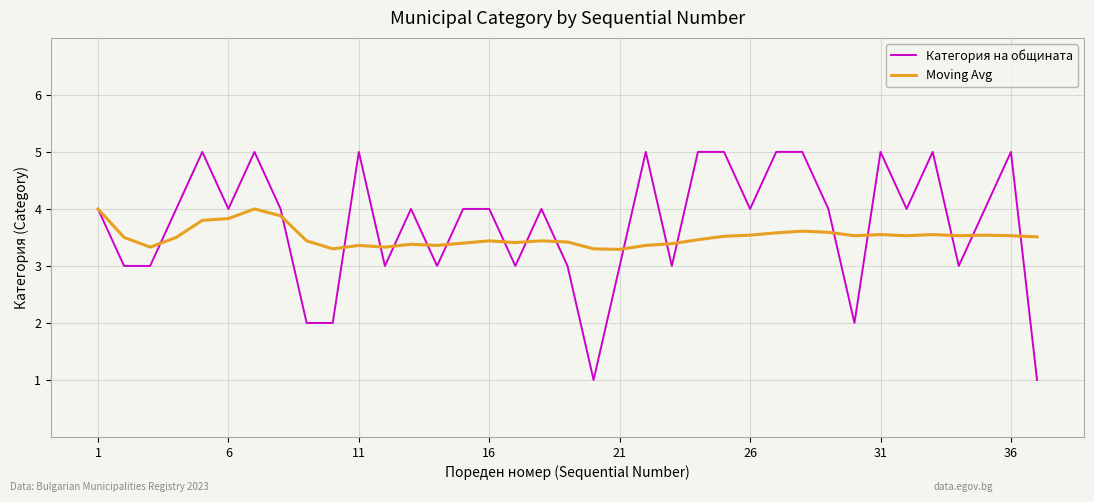

At how many categories does at least one series exceed 1?

37